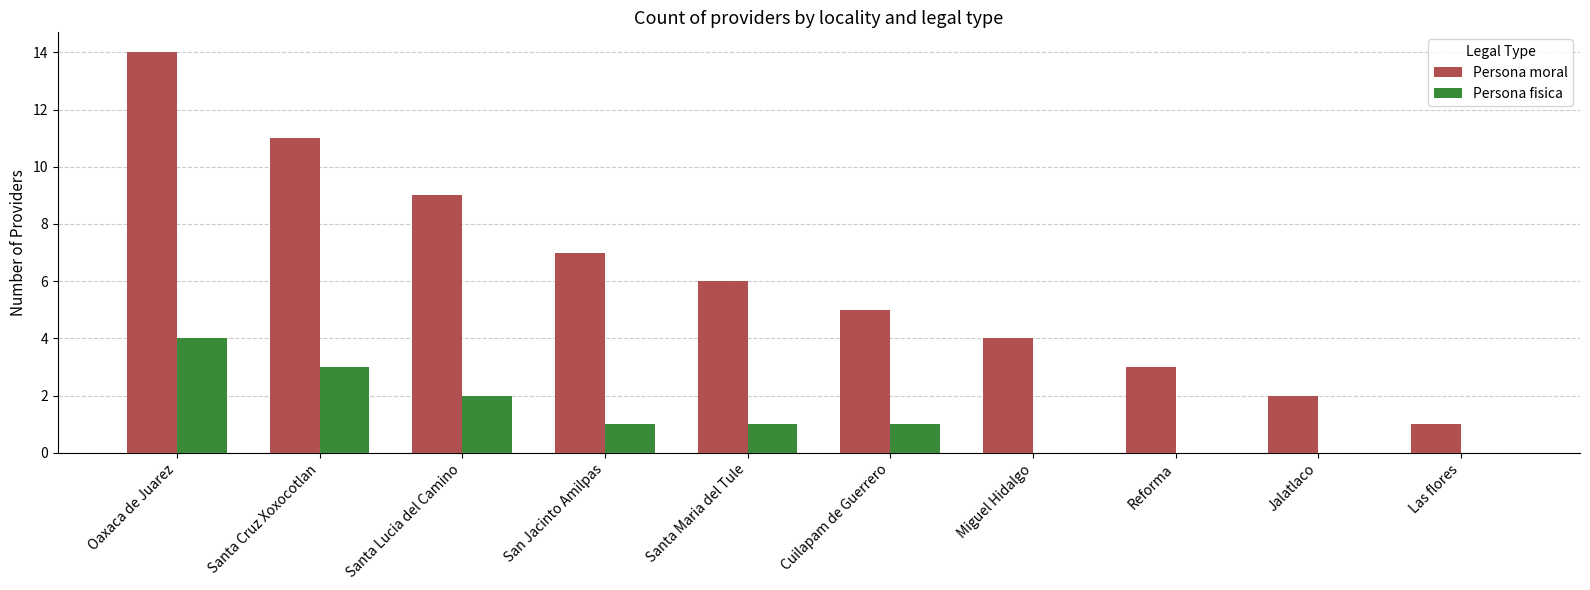

The value of Persona moral at San Jacinto Amilpas is 7. True or false?

True